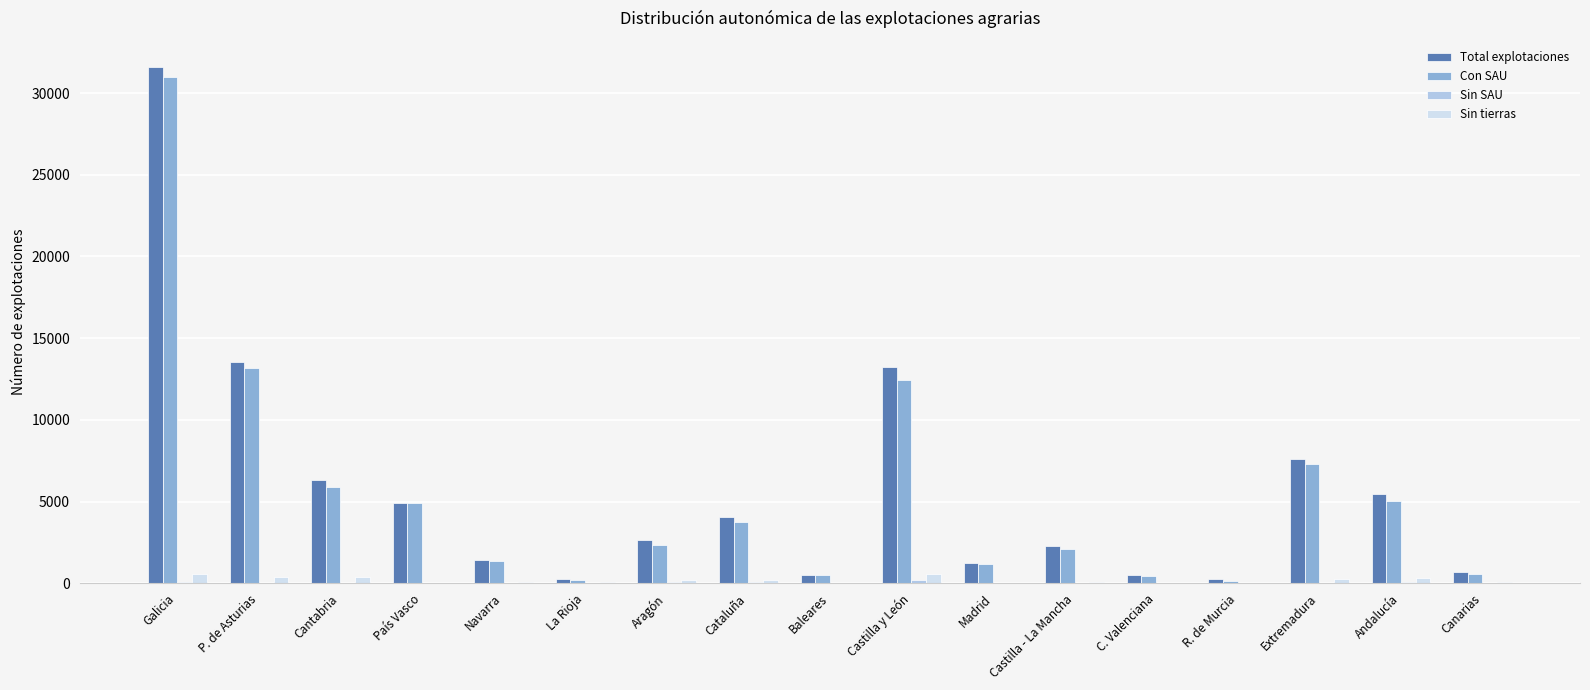

At which label is Con SAU closest to 15575?

P. de Asturias